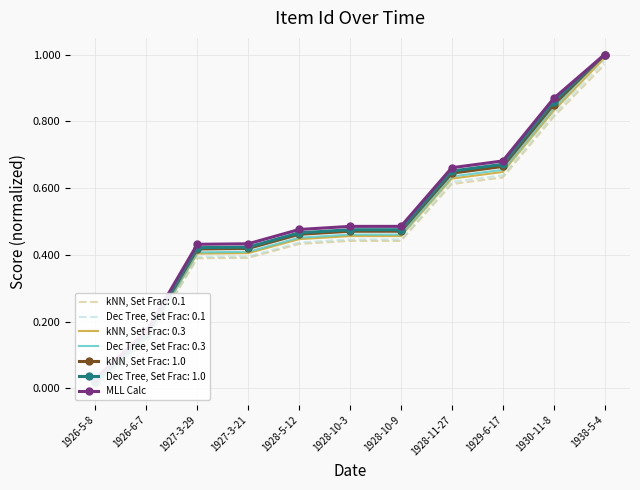

Rank the categories by value from highest to lowest.

1938-5-4, 1930-11-8, 1929-6-17, 1928-11-27, 1928-10-9, 1928-10-3, 1928-5-12, 1927-3-21, 1927-3-29, 1926-6-7, 1926-5-8